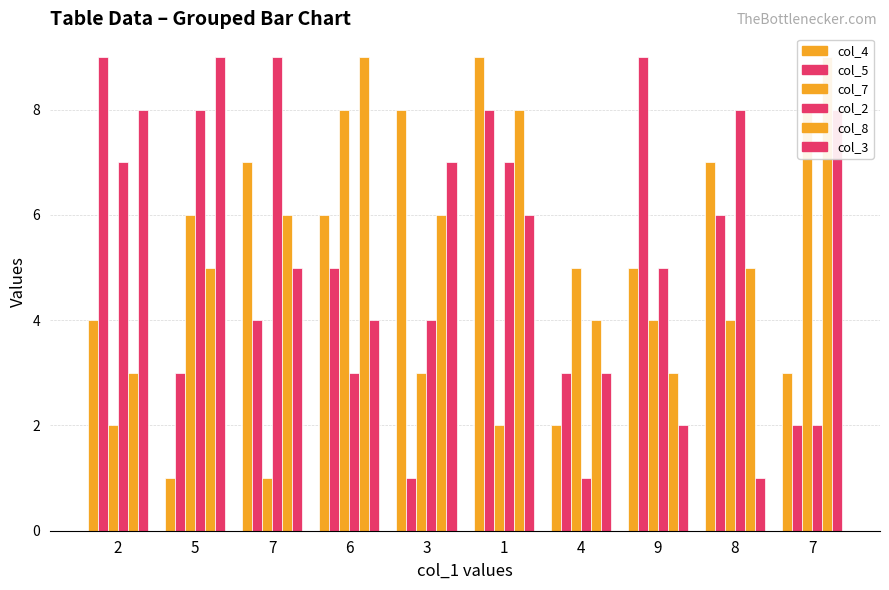

At which category does the chart reach its minimum across all series?

5